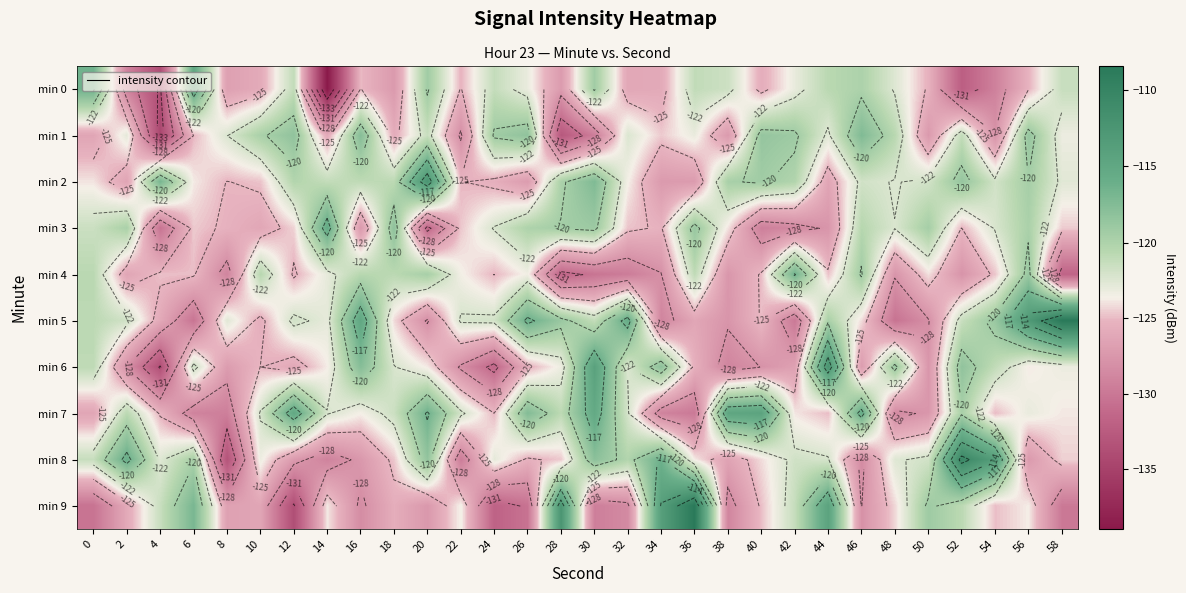

How many distinct data groups are displayed?

10